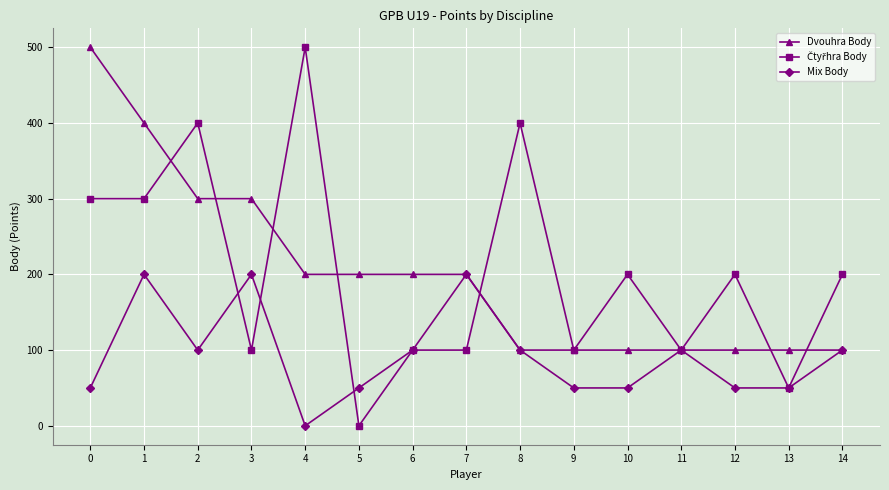

What is the value of the Dvouhra Body point at the 12th from the left?

100